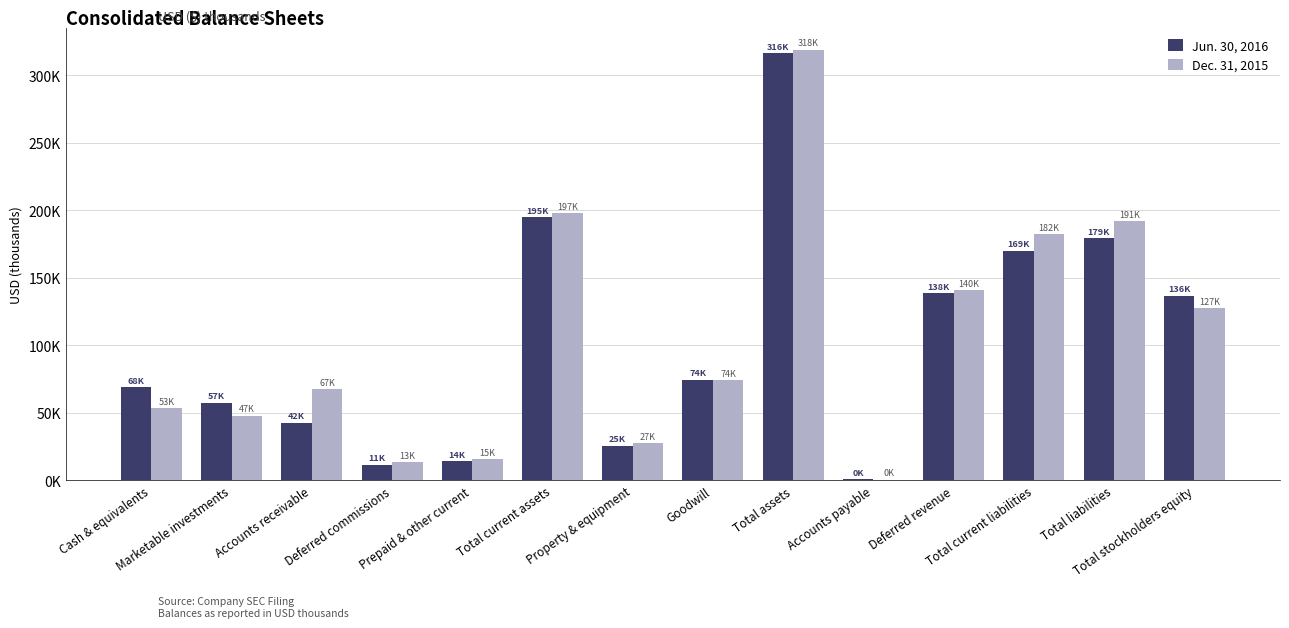

Between Prepaid & other current and Total assets, which is larger?

Total assets